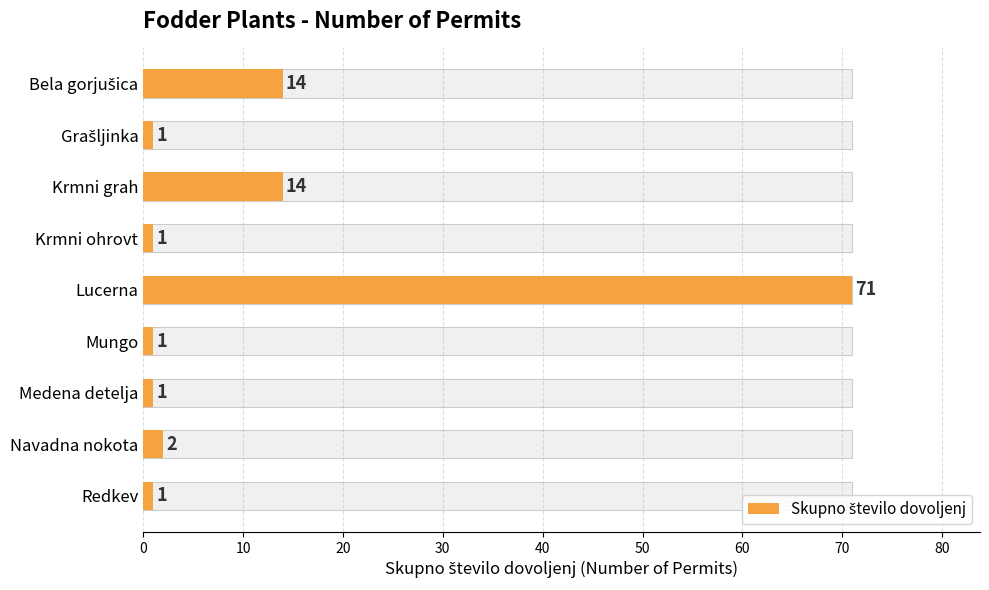

Are the bars horizontal?

Yes